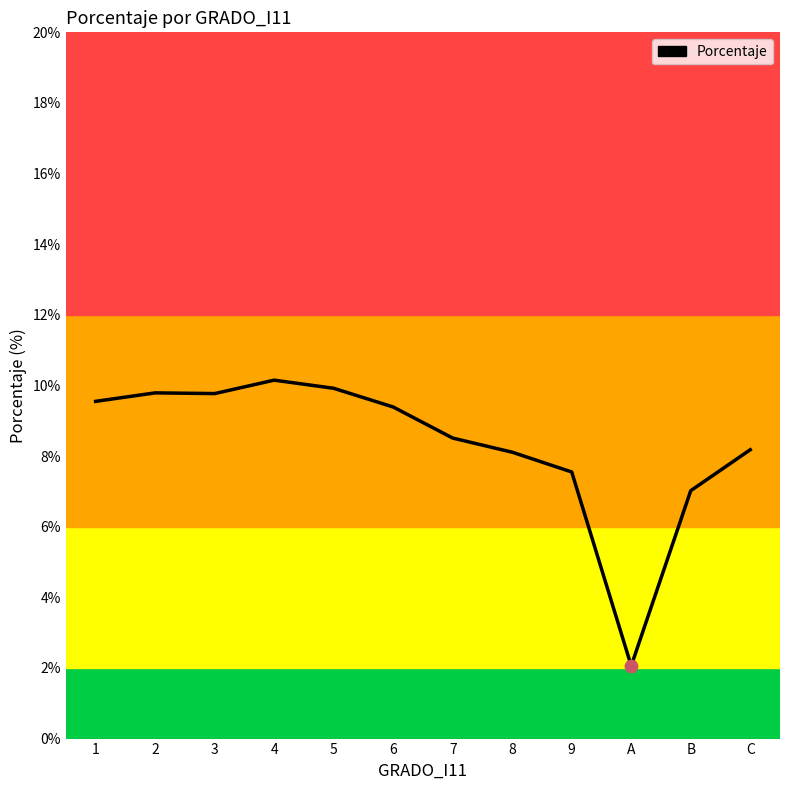

What is the change in value from 9 to A?

-5.5